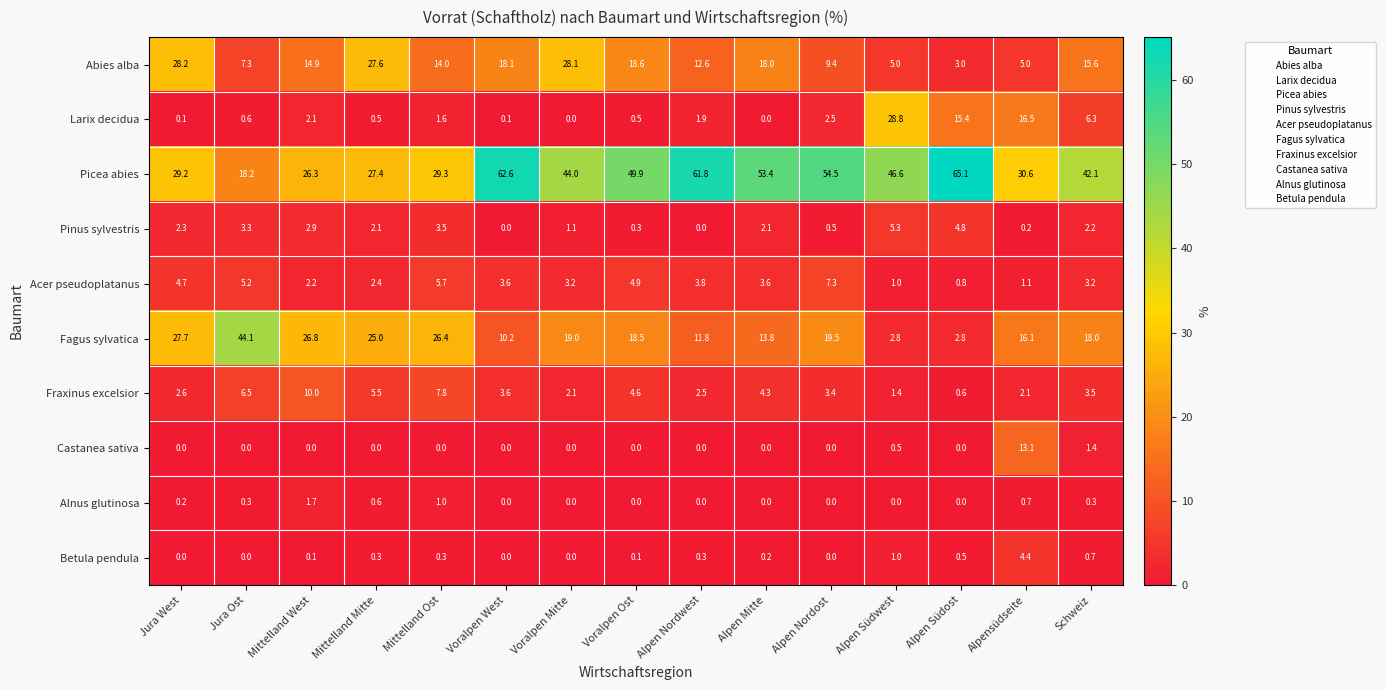

The value of Alnus glutinosa at Alpen Nordost is 0.8. True or false?

False